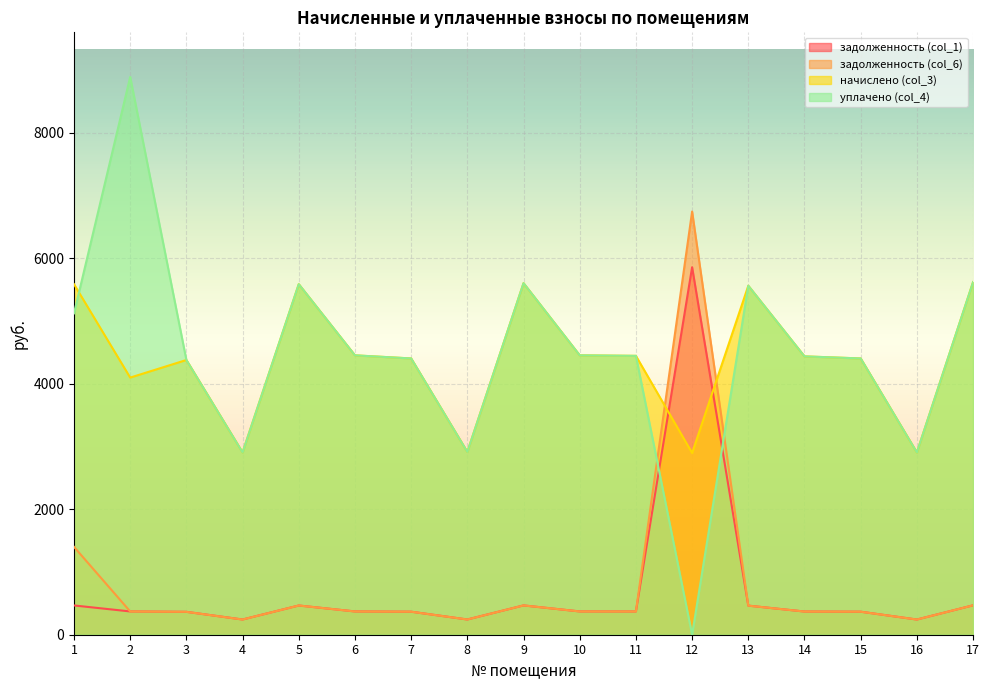

What is the value of the задолженность (col_1) point at the 9th from the left?

467.1